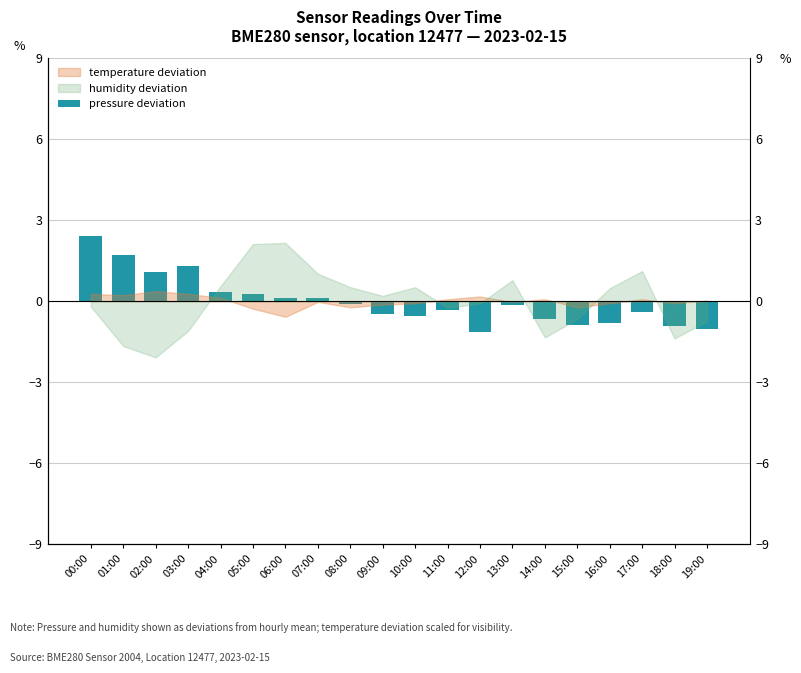

The chart shows a value of 2.6 at 01:00. True or false?

False